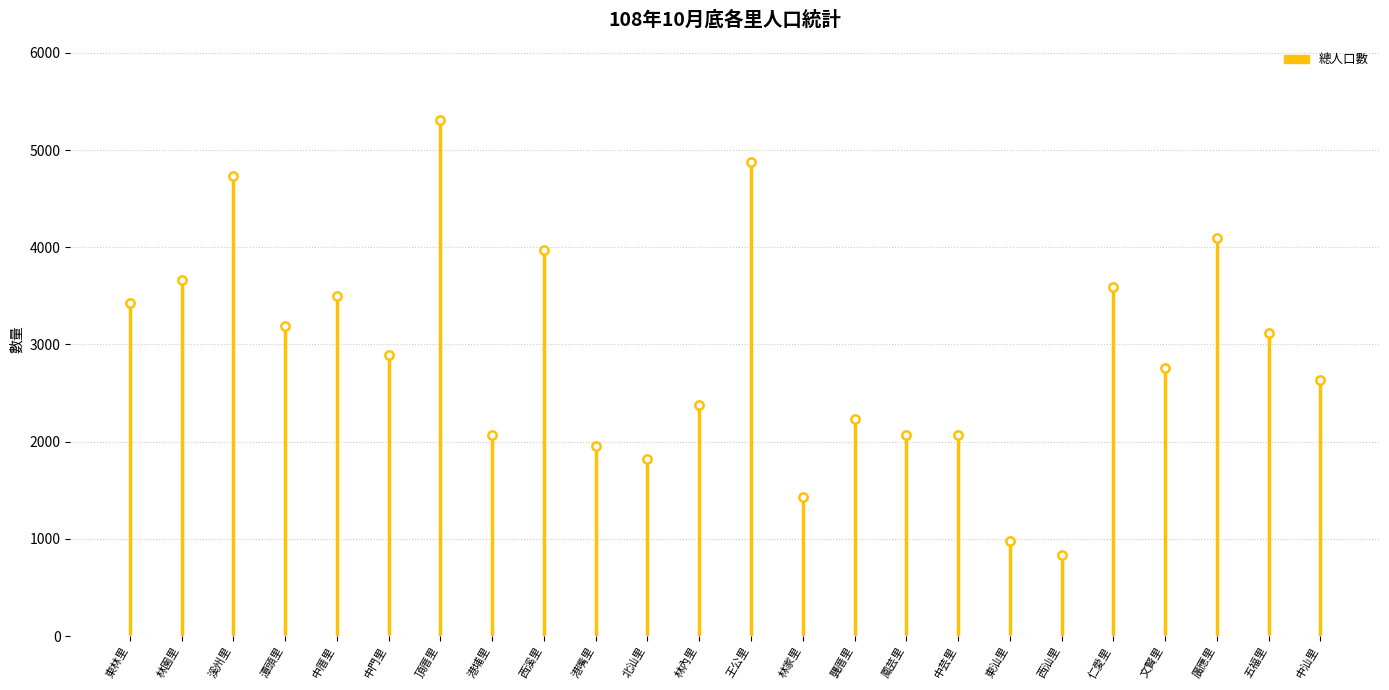

What is the label of the 21st point from the right?

潭頭里